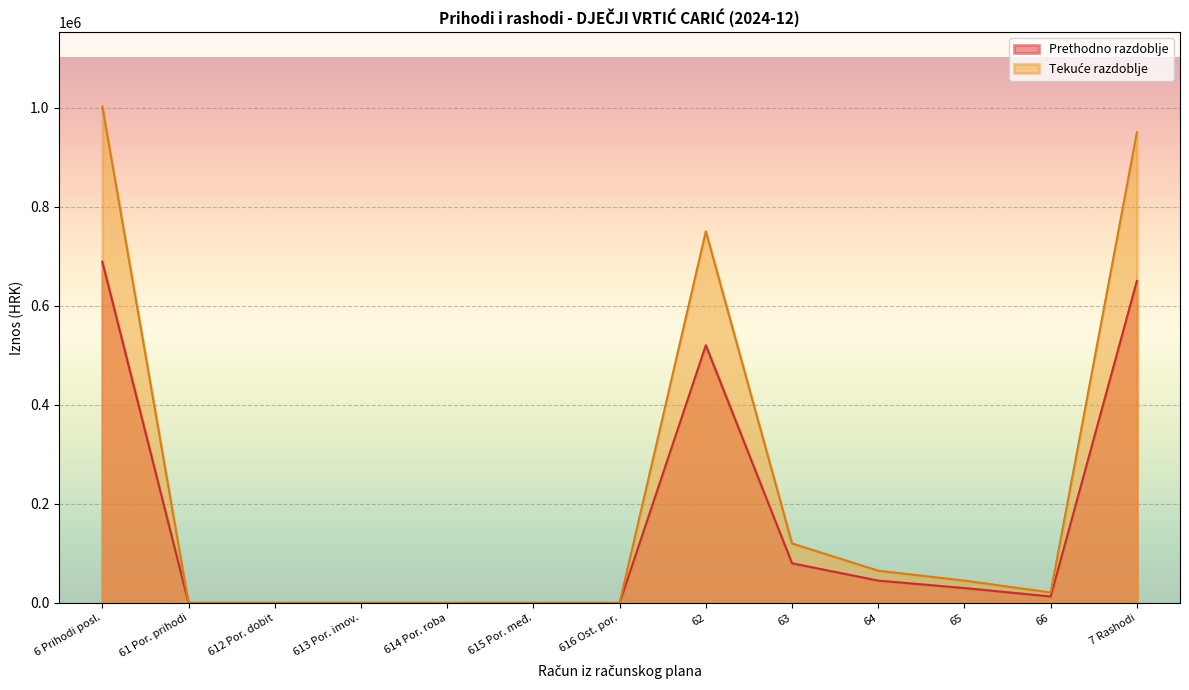

What is the difference between the highest and lowest values at 63?

40000.0